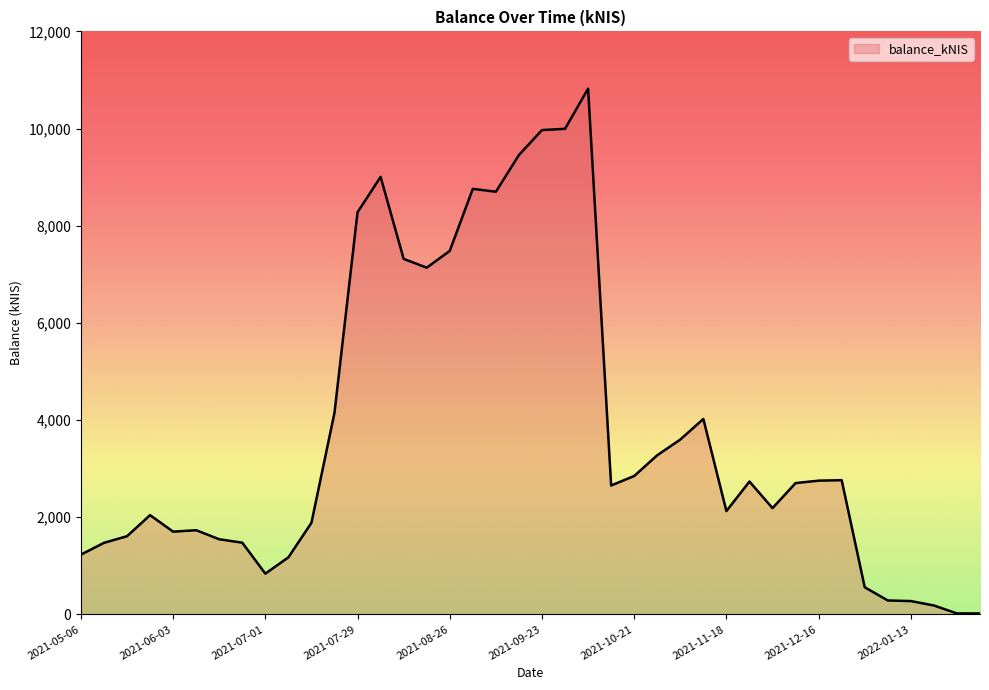

What is the difference between the maximum and minimum values?

10801.6